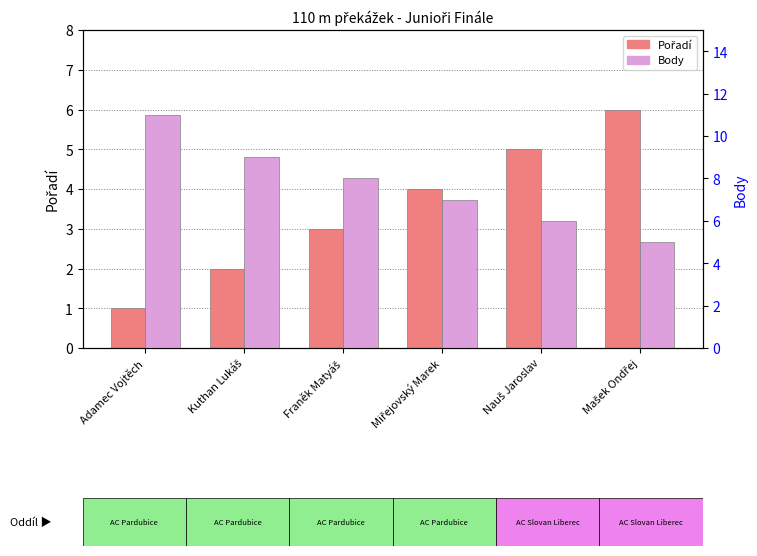

Count the number of categories in the chart.

6